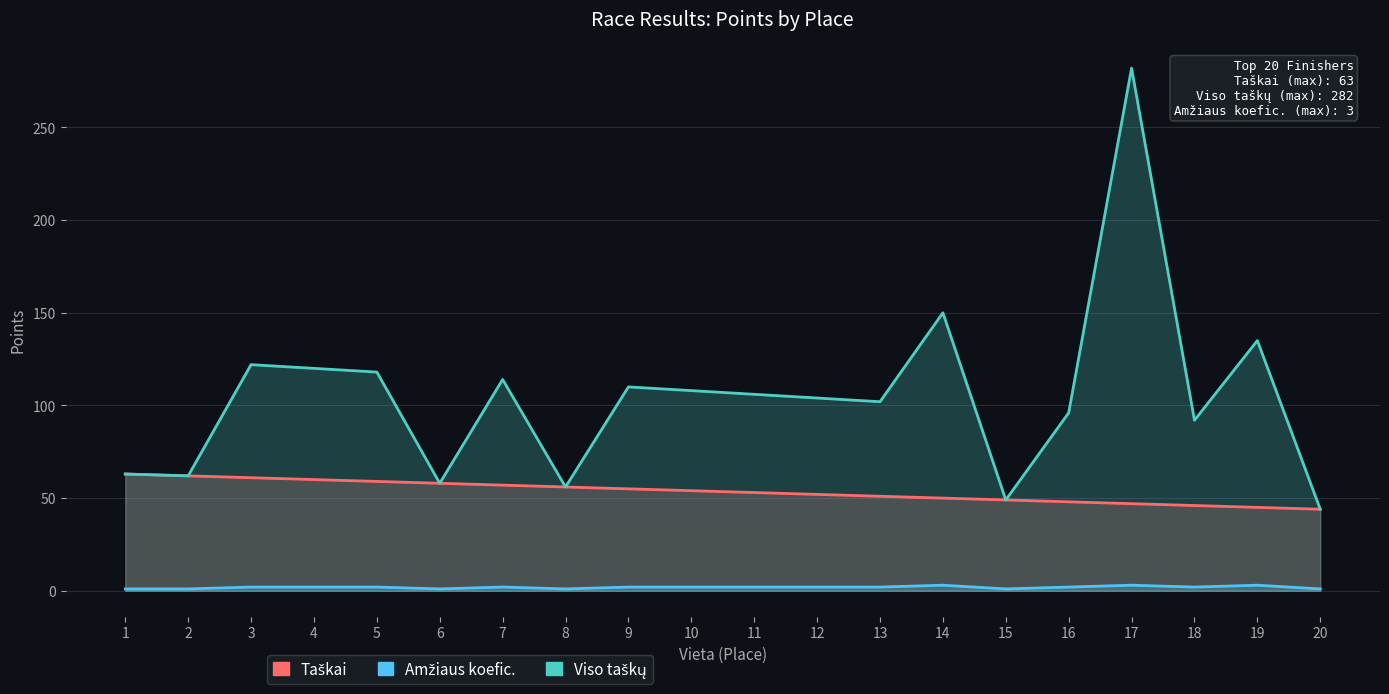

In Amžiaus koefic., how many points are higher than both neighbors (excluding endpoints)?

4